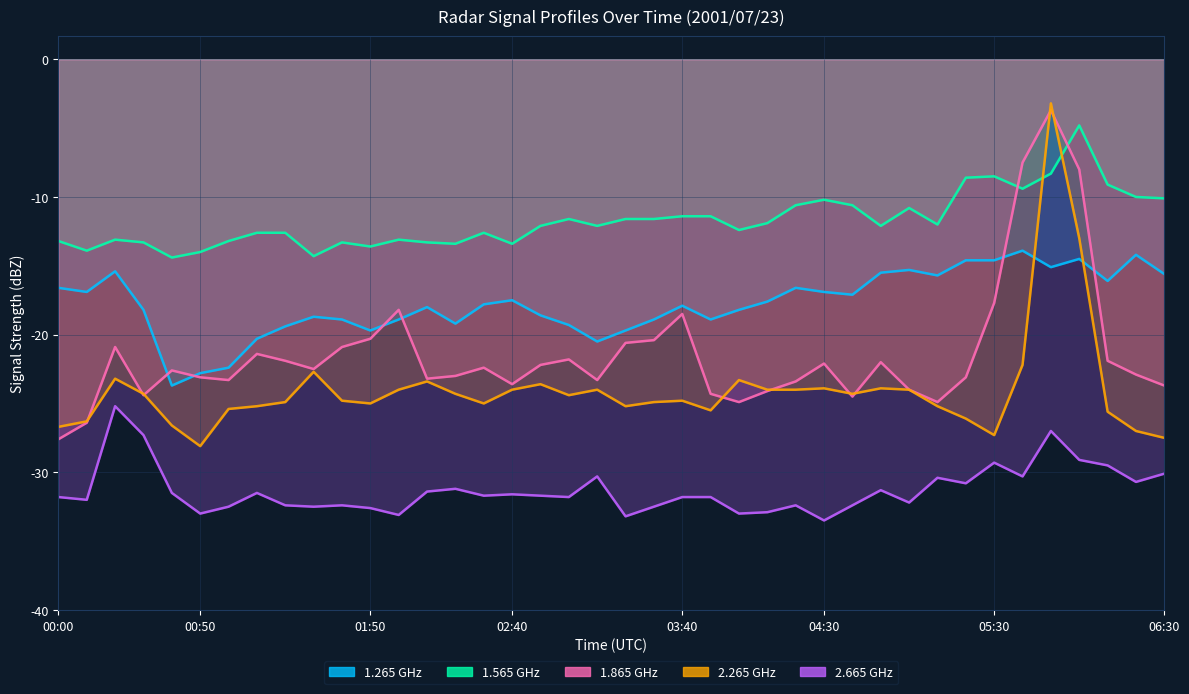

Count the number of categories in the chart.

40